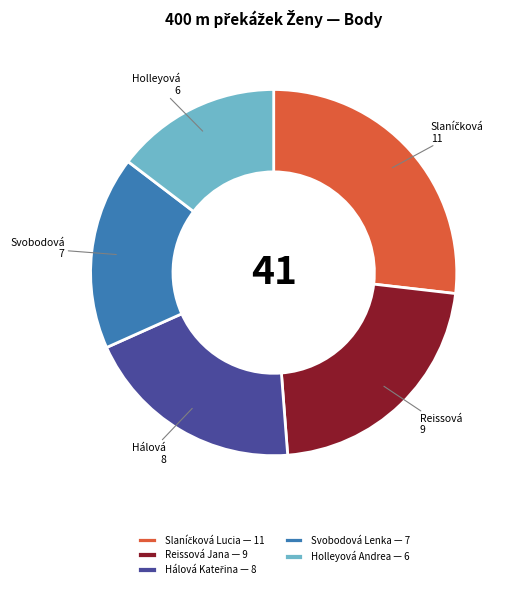

Does Reissová Jana account for over 50% of the chart?

No